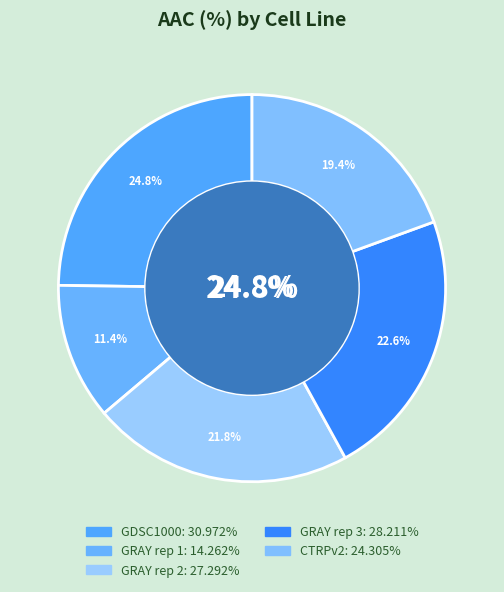

To the nearest percent, what percentage of the pie is GDSC1000?

25%